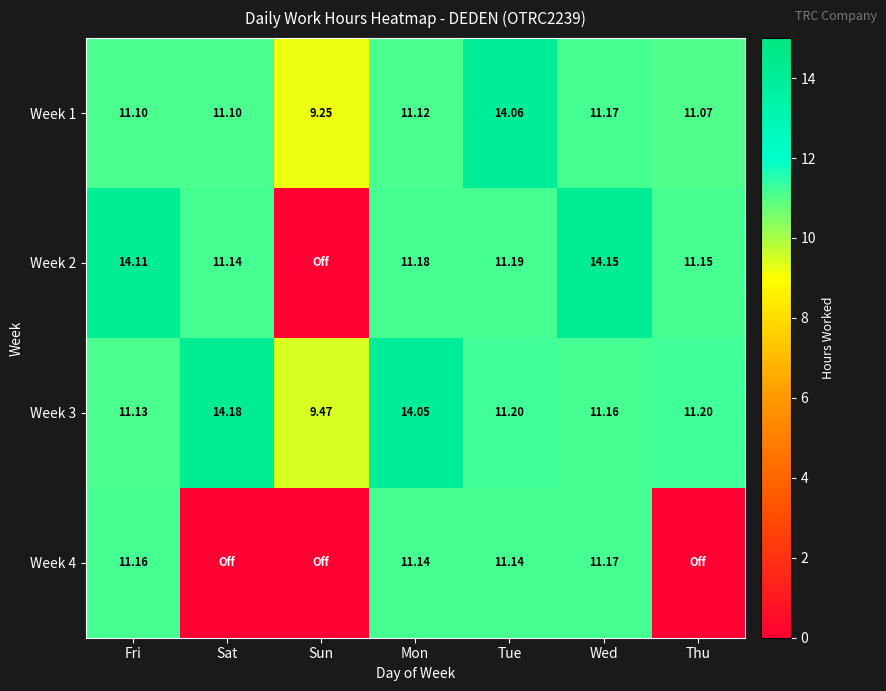

Is the value of Week 4 at Mon greater than the value of Week 1 at Thu?

Yes